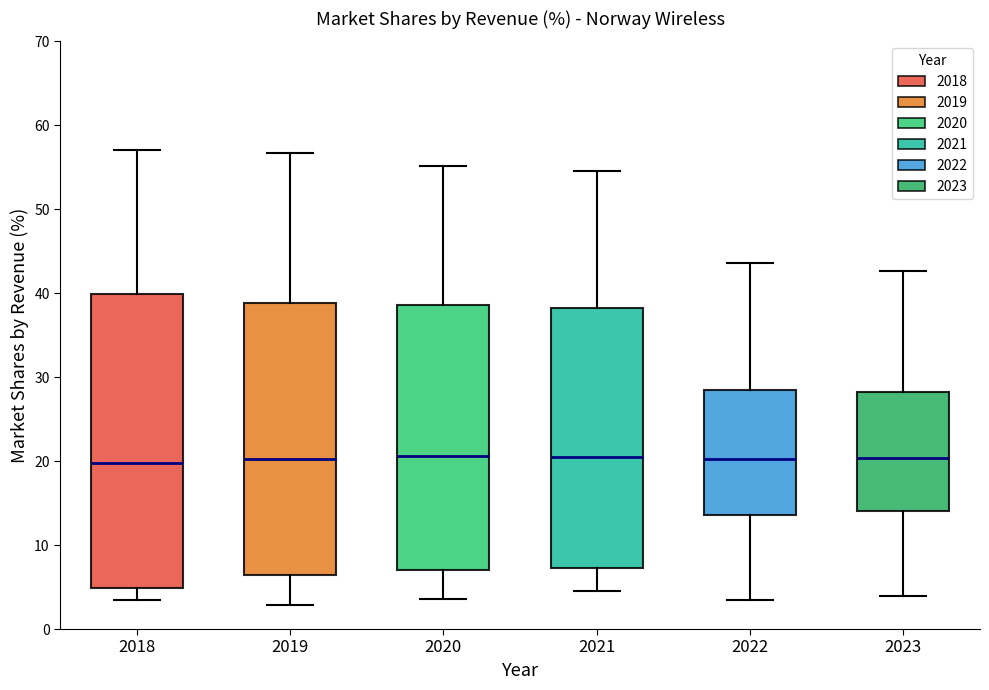

Where does the median line of the box at x = 2020 sit on the y-axis? The values are not printed on the chart, so give them approximately, as read against the axis.

21